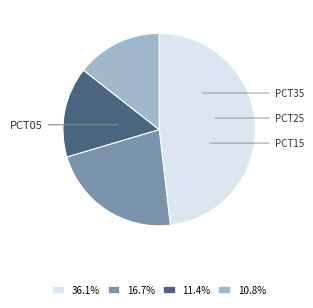

Does any single category account for the majority?

No